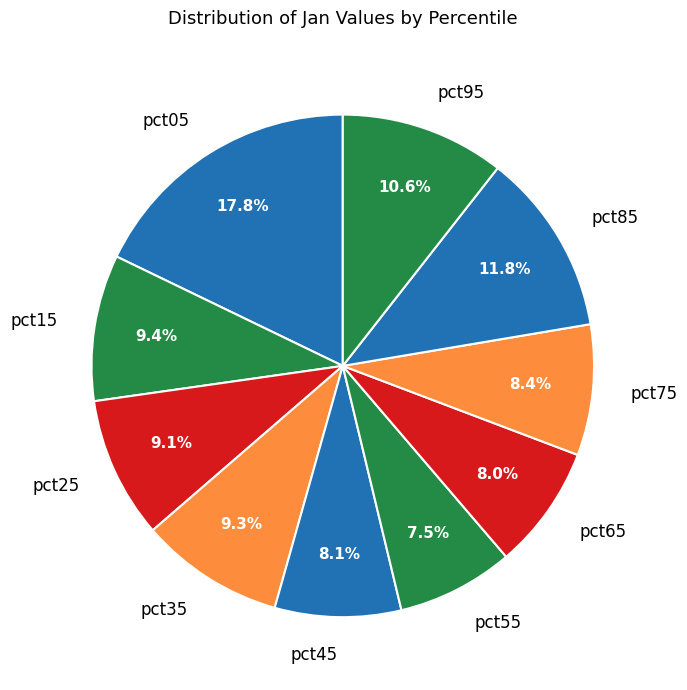

Does pct15 represent more than half of the total?

No